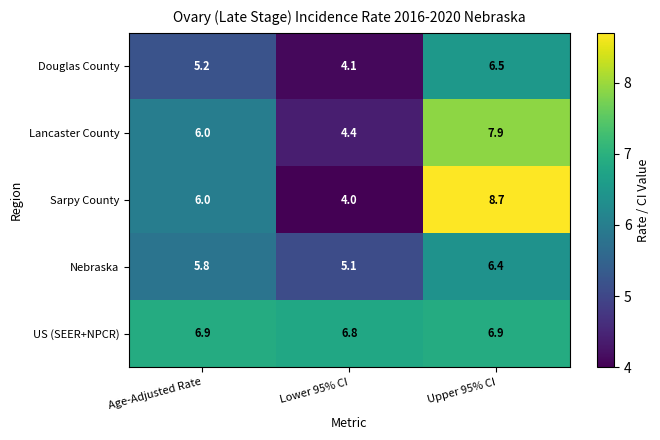

Rank the series at Upper 95% CI from lowest to highest value.

Nebraska, Douglas County, US (SEER+NPCR), Lancaster County, Sarpy County